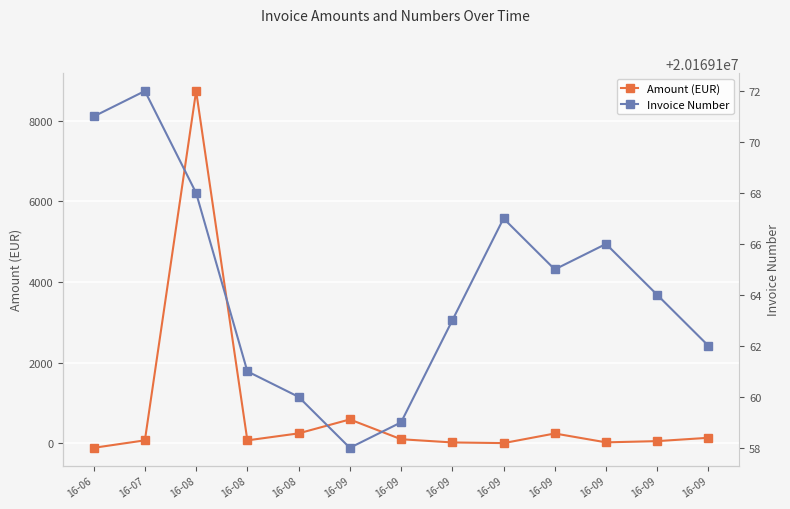

Reading left to right, transcribe all the data shown in this chart.

Amount (EUR): -113.7	72.0	8741.8	71.5	245.2	591.0	99.7	20.0	3.6	242.3	22.3	52.8	135.5
Invoice Number: 20169171.0	20169172.0	20169168.0	20169161.0	20169160.0	20169158.0	20169159.0	20169163.0	20169167.0	20169165.0	20169166.0	20169164.0	20169162.0